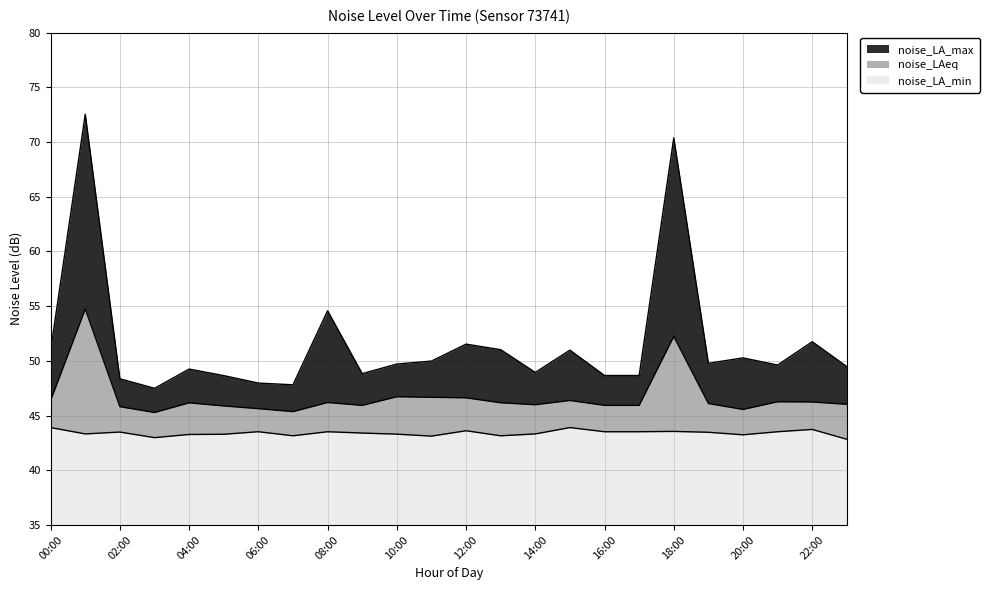

What is the greatest value displayed?

72.5